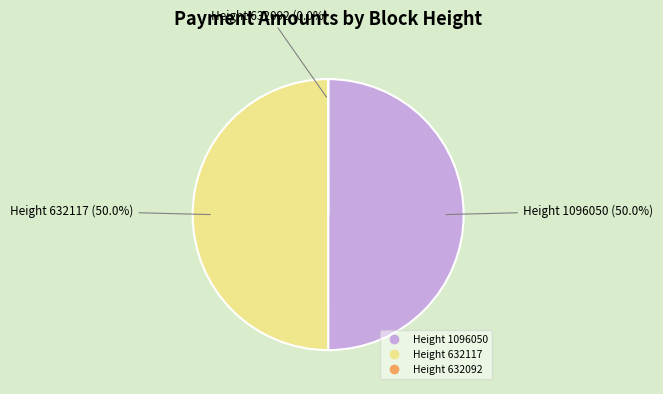

What portion of the pie excludes Height 632117?

50.0%